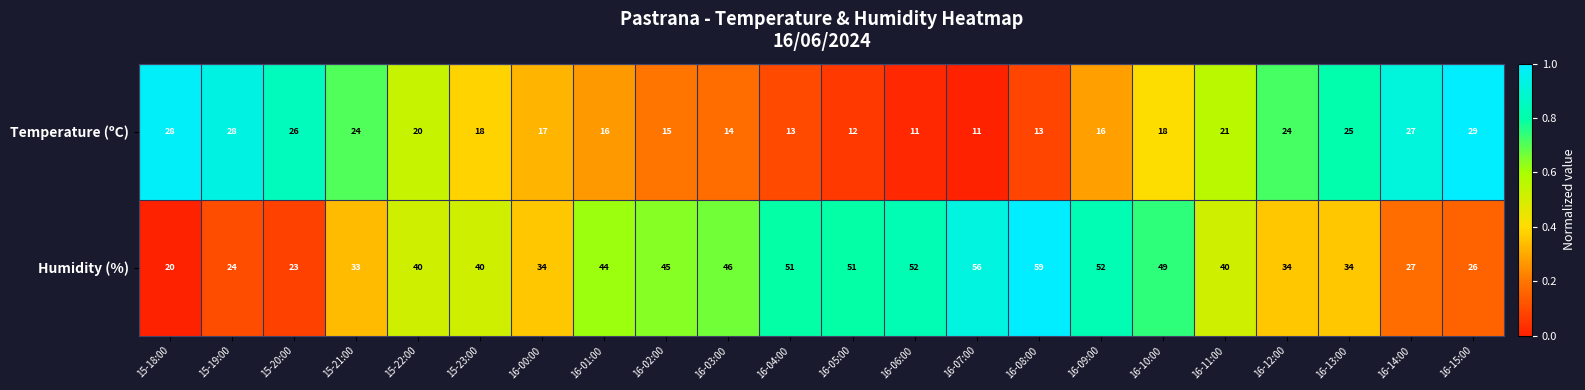

List the series in order of their overall mean, lowest first.

Temperature (ºC), Humidity (%)